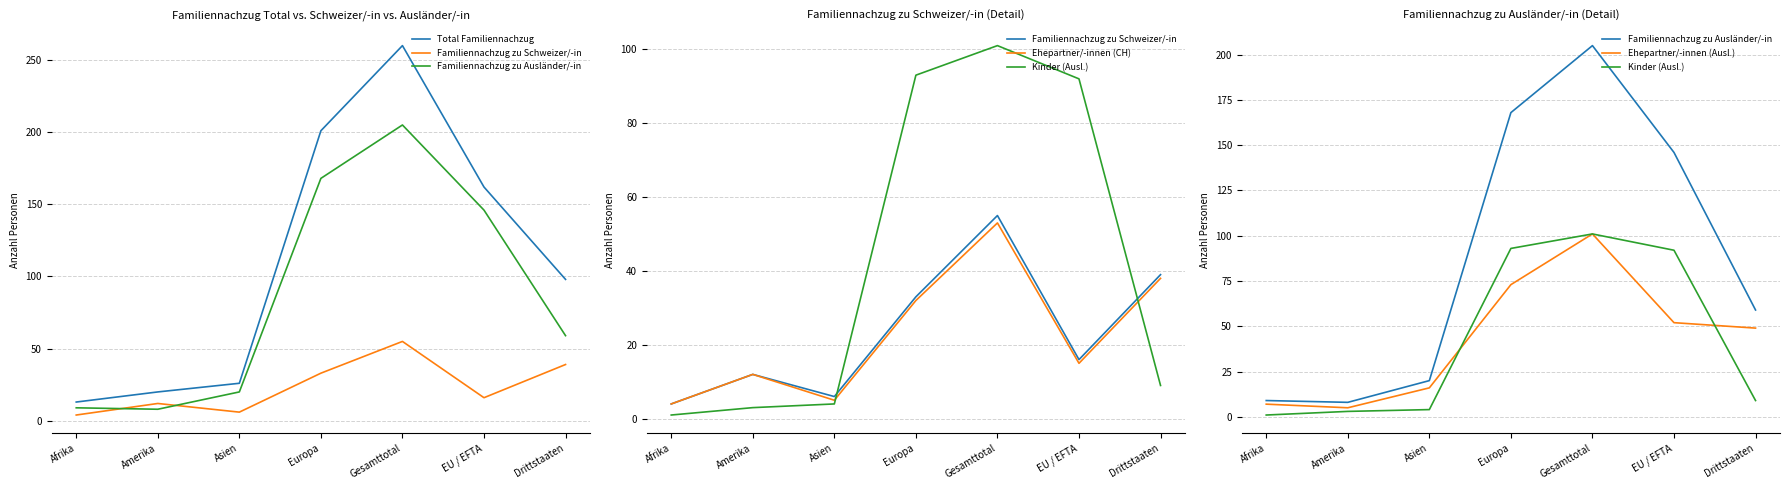

True or false: Familiennachzug zu Ausländer/-in and Kinder (Ausl.) cross at least once.

False